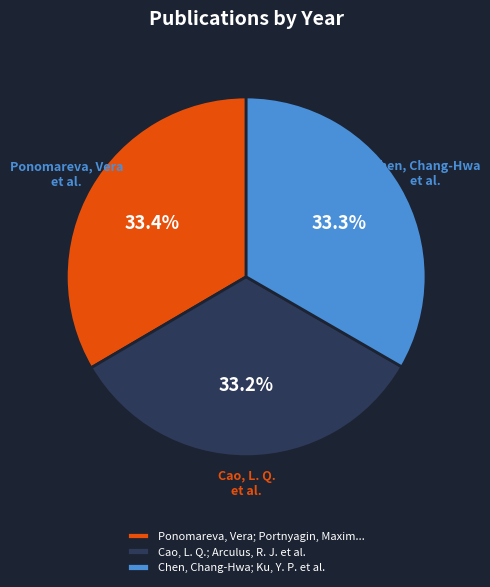

Count the number of slices in the pie.

3